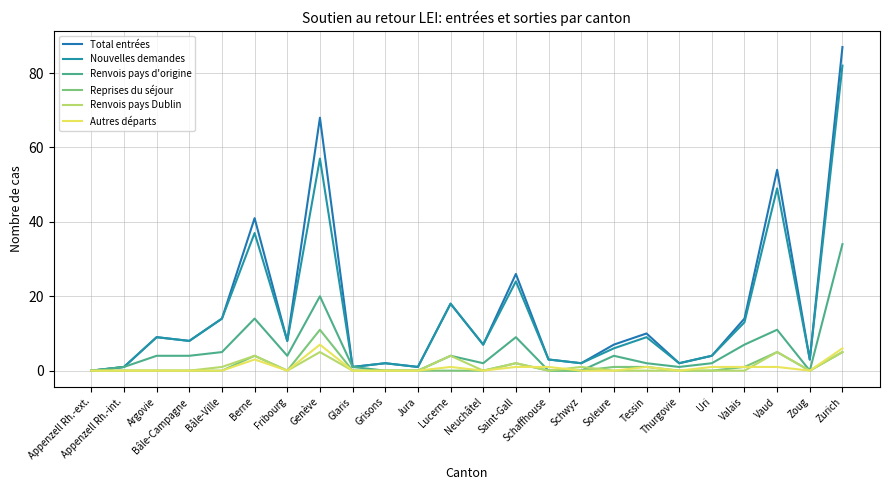

Does the chart display data point markers on the line(s)?

No